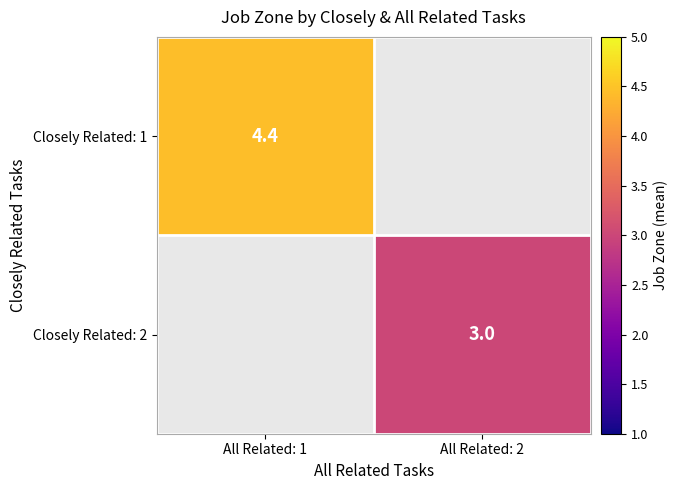

At All Related: 2, list the series in order from smallest to largest.

Closely Related: 1, Closely Related: 2